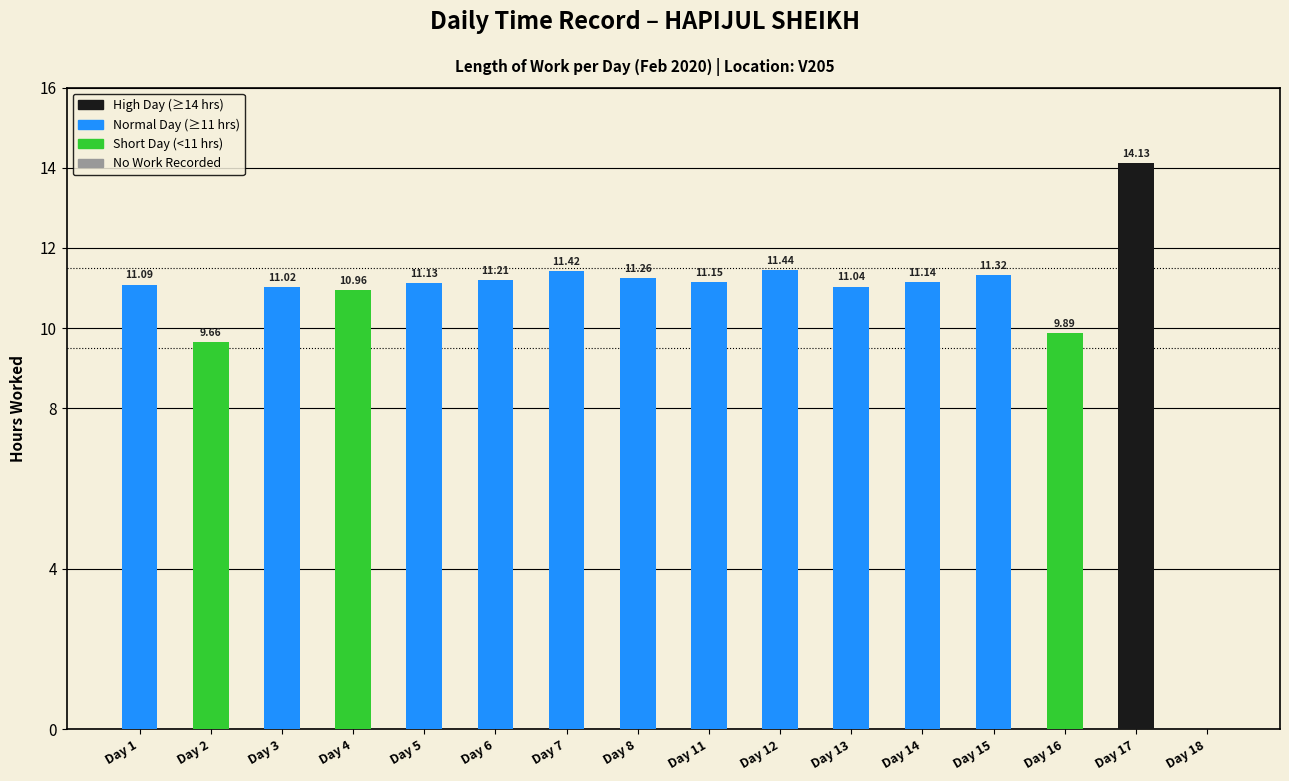

The value at Day 18 is 4.5. True or false?

False